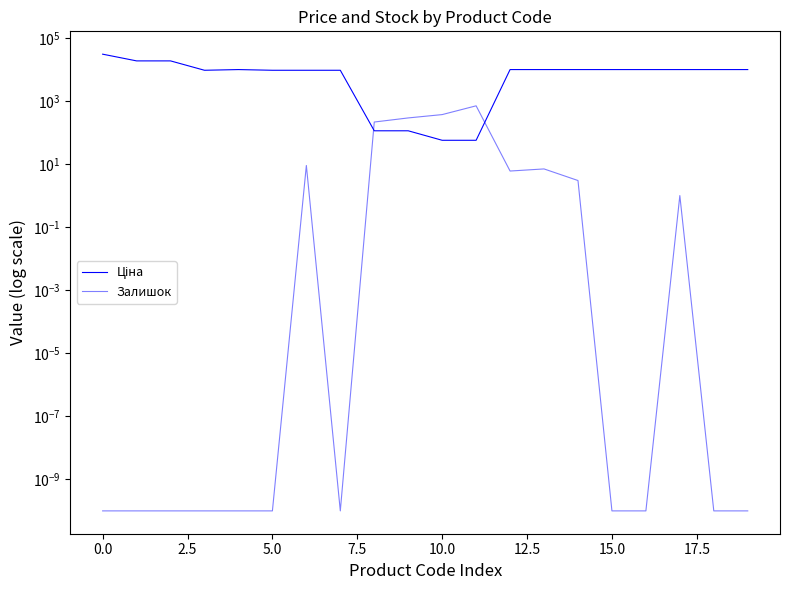

The Ціна series shows 2002.9 at 19. True or false?

False